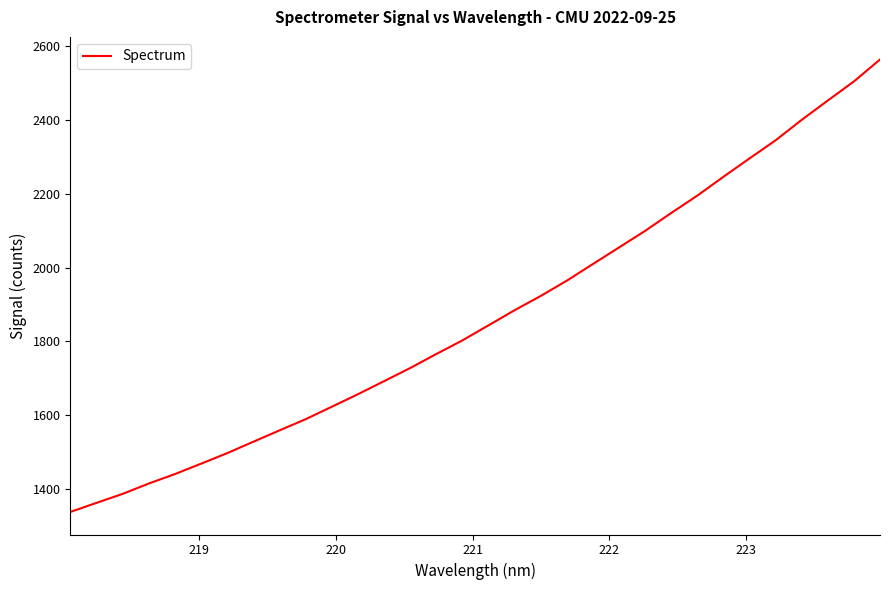

What is the greatest value displayed?

2563.5